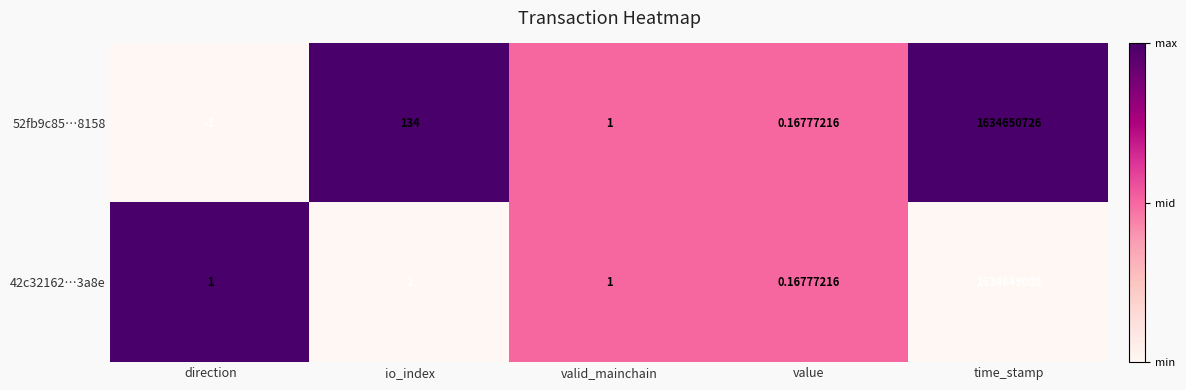

Which series has the largest range (max minus min)?

52fb9c85…8158